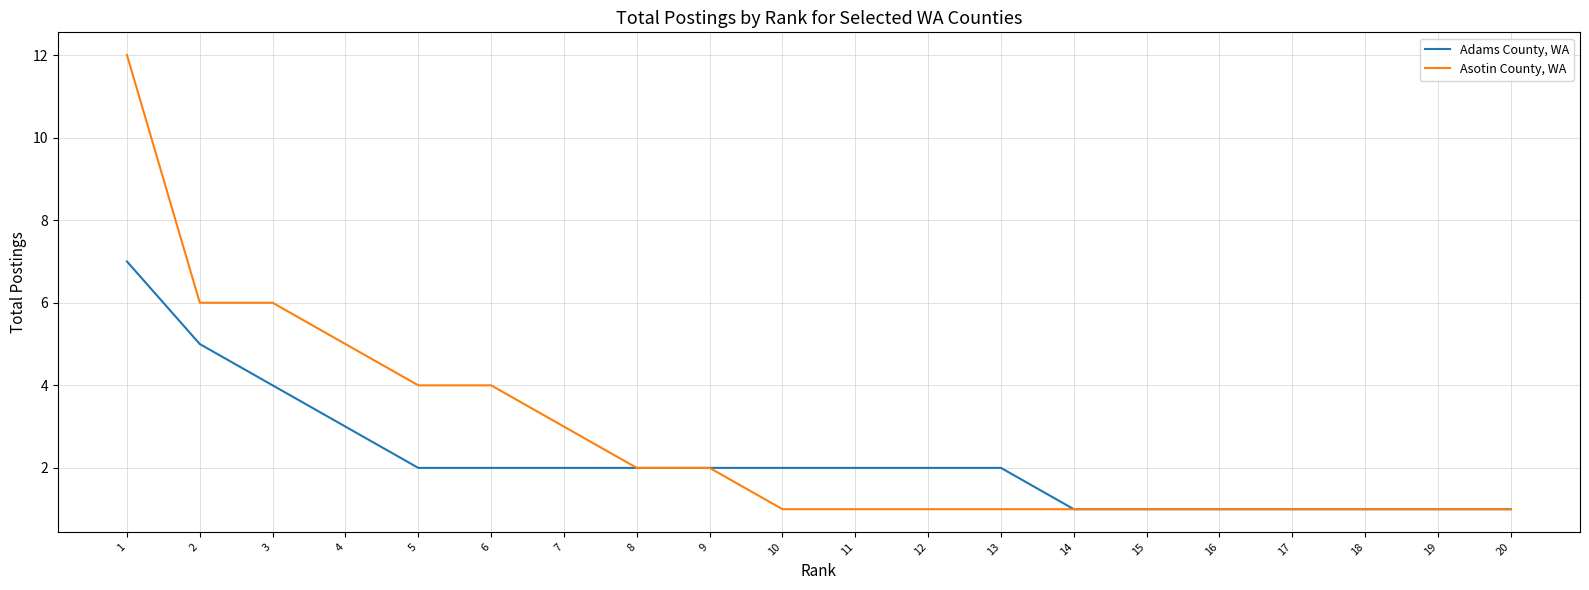

Is the value of Asotin County, WA at 16 greater than the value of Adams County, WA at 11?

No